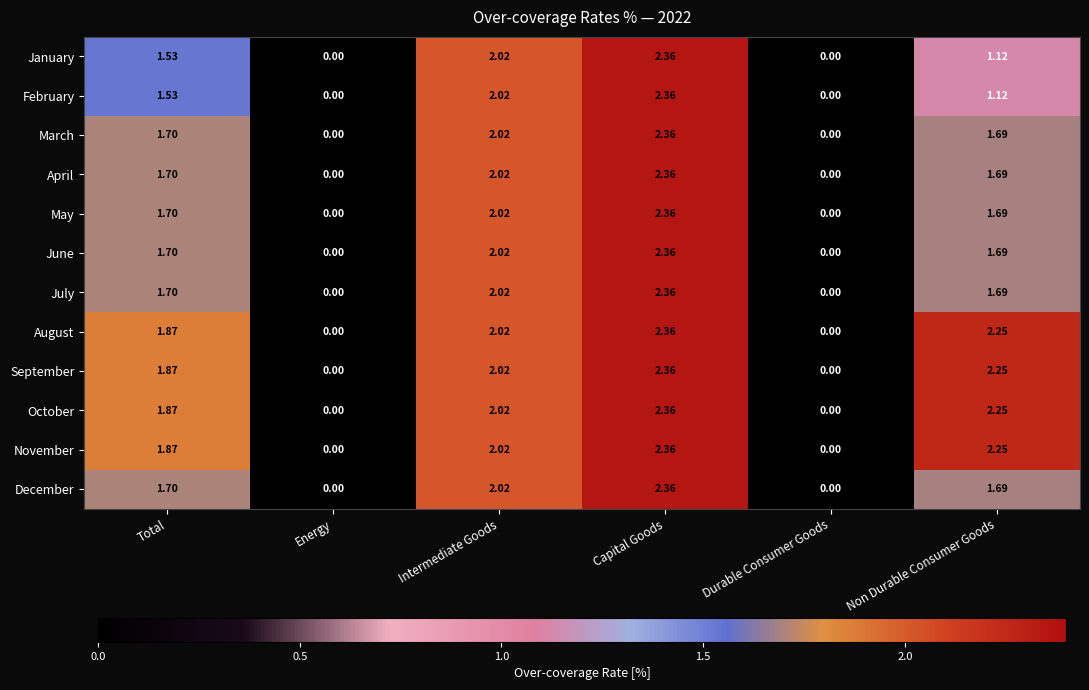

At which category is the sum across all series the highest?

Capital Goods